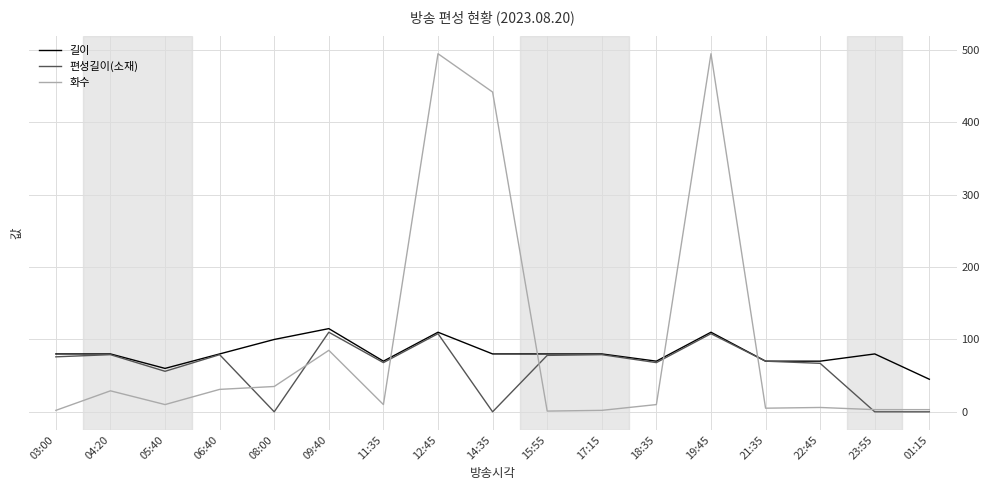

How many intersections are there between 길이 and 화수?

4